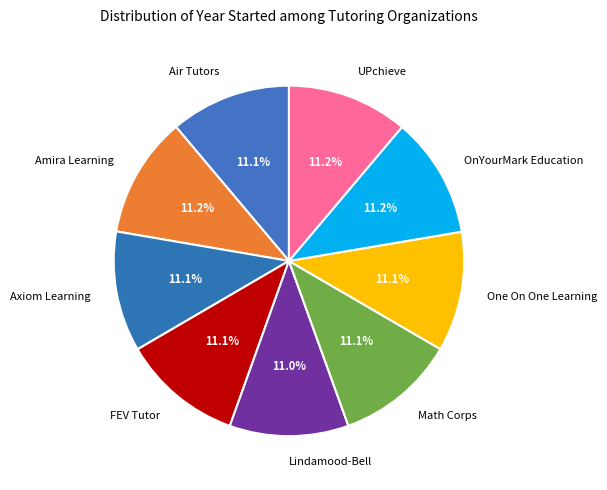

Approximately how many times larger is the value at Axiom Learning compared to One On One Learning?

1.0